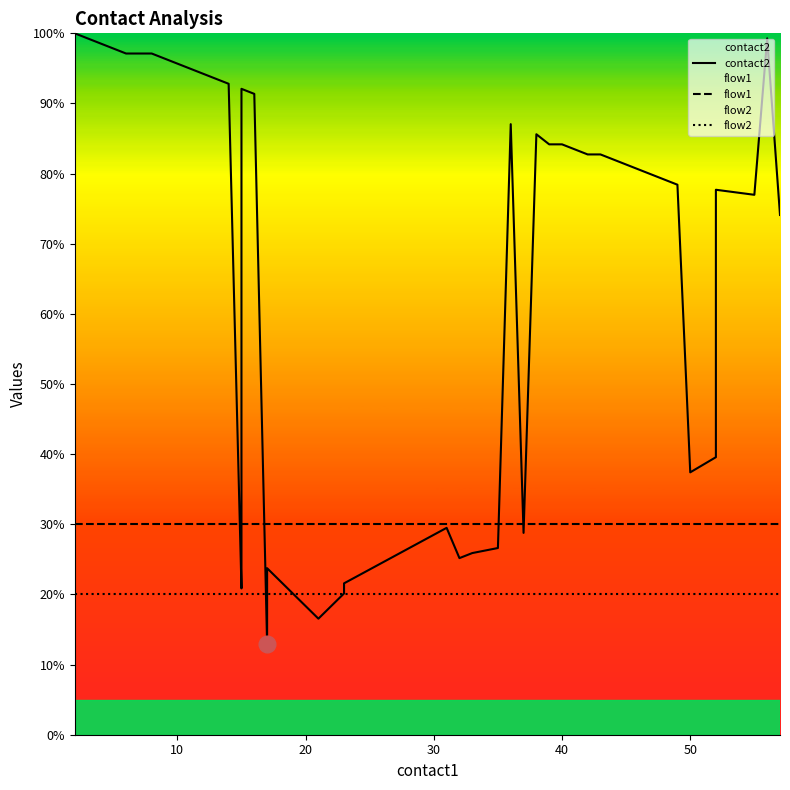

How many categories are shown in the chart?

40